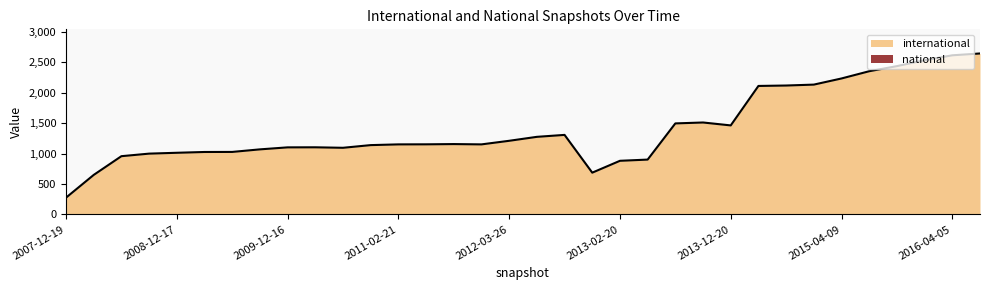

Reading right to left, what are all the values shown in this chart?

2647	2617	2536	2439	2355	2236	2135	2120	2113	1464	1512	1497	902	882	687	1308	1276	1211	1152	1157	1153	1152	1140	1096	1104	1103	1070	1028	1027	1014	1000	958	650	276